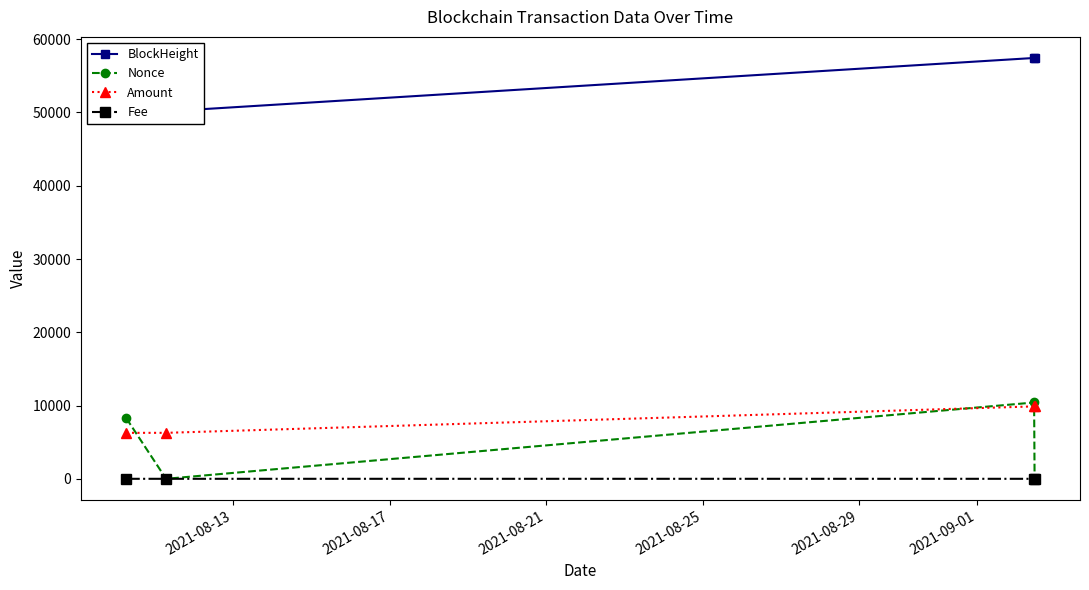

In Nonce, how many points are higher than both neighbors (excluding endpoints)?

1